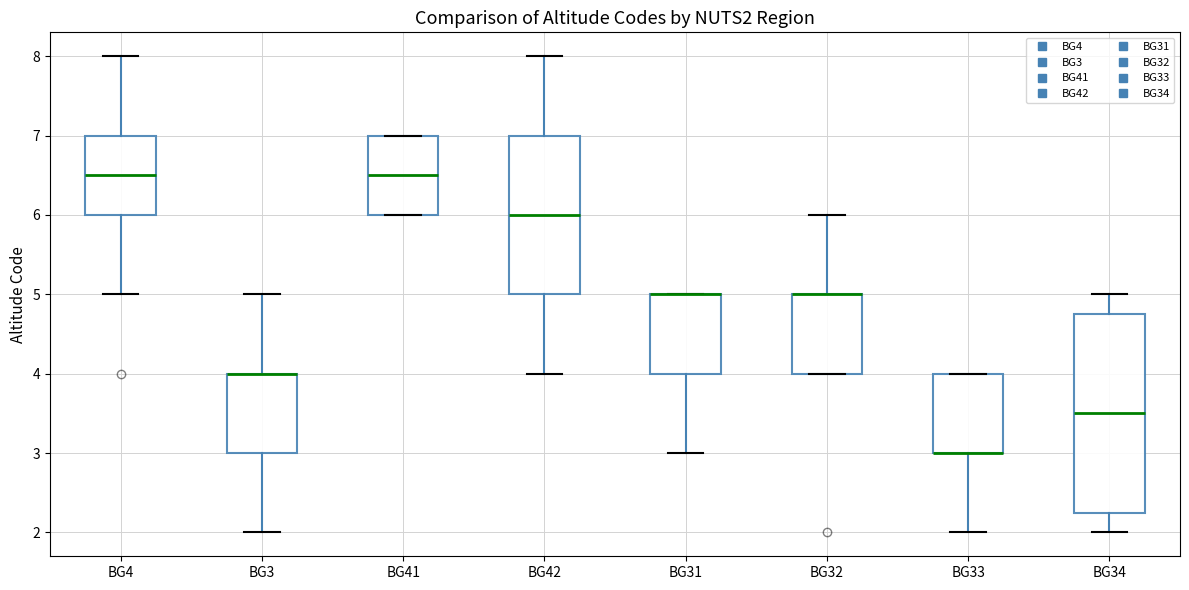

Reading left to right, transcribe this box plot: for each box, give where its median line is, the range the box spans, and where its two whiskers end, as read against the y-axis. The values are not printed on the chart, so give them approximately, as read against the axis.

BG4: median 6.5, box 6.0 to 7.0, whiskers 5.0 to 8.0
BG3: median 4.0 (drawn on the box's upper edge), box 3.0 to 4.0, whiskers 2.0 to 5.0
BG41: median 6.5, box 6.0 to 7.0, whiskers 6.0 to 7.0
BG42: median 6.0, box 5.0 to 7.0, whiskers 4.0 to 8.0
BG31: median 5.0 (drawn on the box's upper edge), box 4.0 to 5.0, whiskers 3.0 to 5.0
BG32: median 5.0 (drawn on the box's upper edge), box 4.0 to 5.0, whiskers 4.0 to 6.0
BG33: median 3.0 (drawn on the box's lower edge), box 3.0 to 4.0, whiskers 2.0 to 4.0
BG34: median 3.5, box 2.3 to 4.8, whiskers 2.0 to 5.0